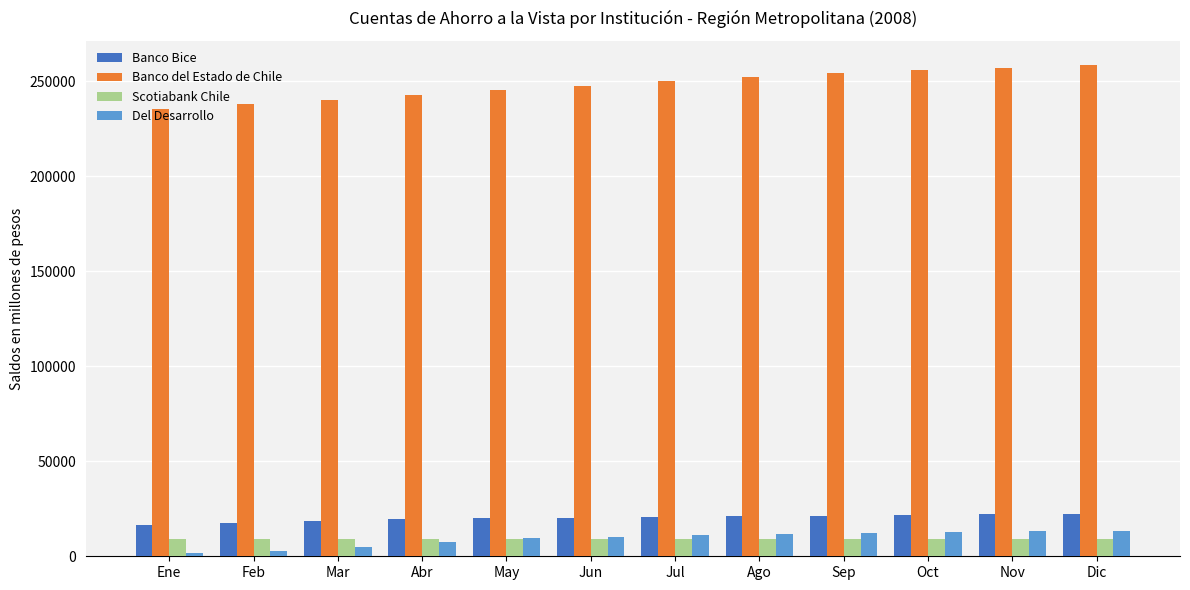

Which series has the largest range (max minus min)?

Banco del Estado de Chile